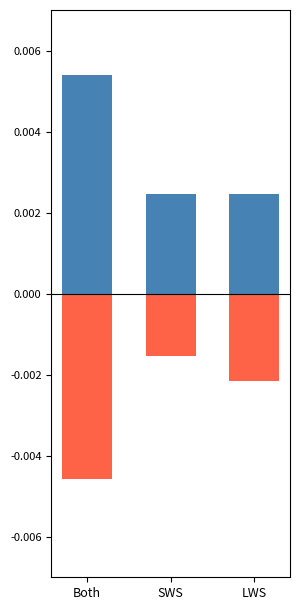

At which label does Prefill reach its minimum?

Both